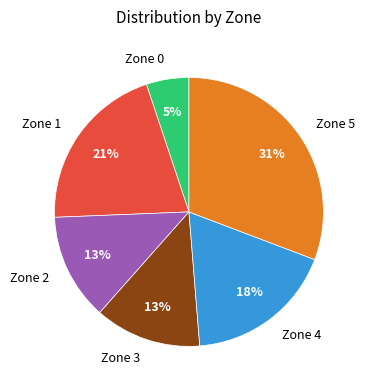

What is the smallest slice in the pie chart?

Zone 0